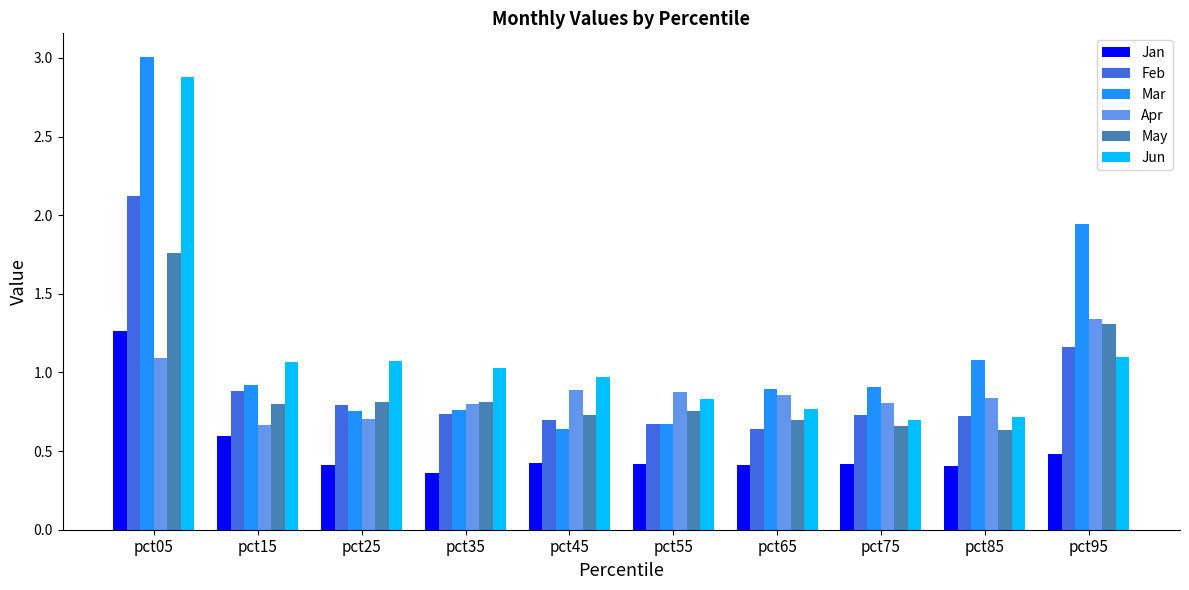

The value of Jun at pct25 is 1.5. True or false?

False